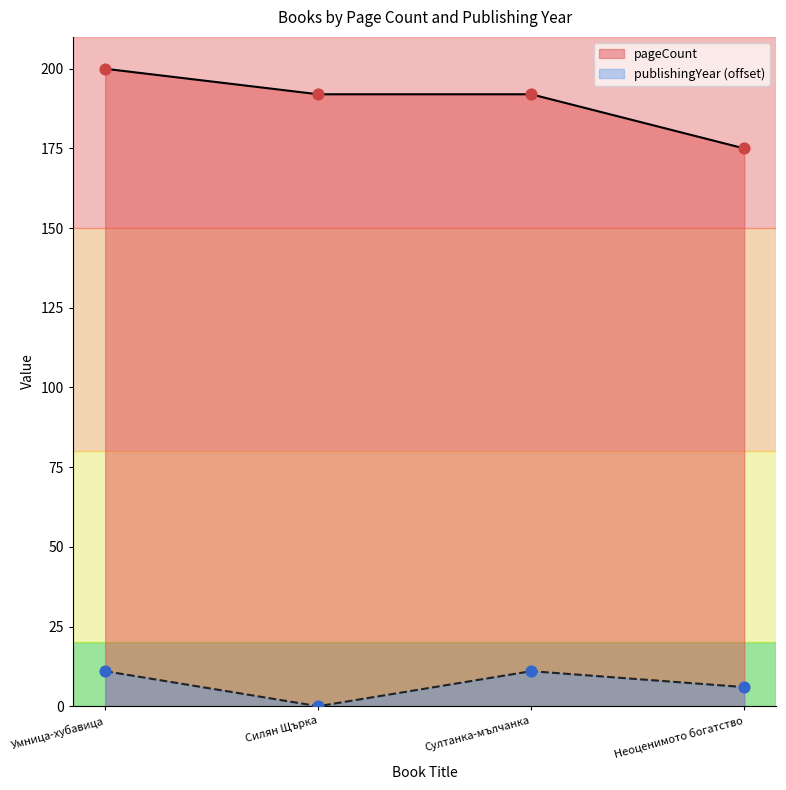

At how many categories does at least one series exceed 102?

4